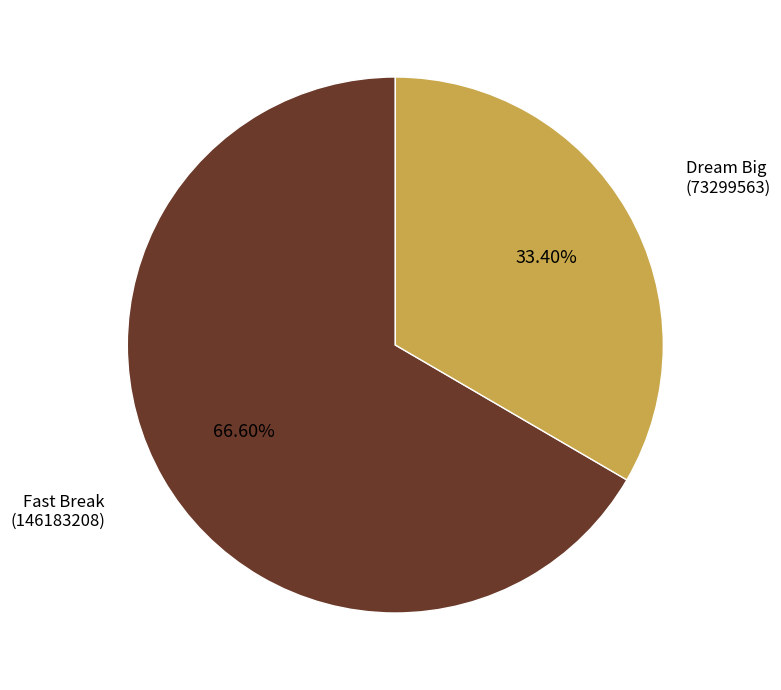

Does Dream Big (73299563) represent more than half of the total?

No